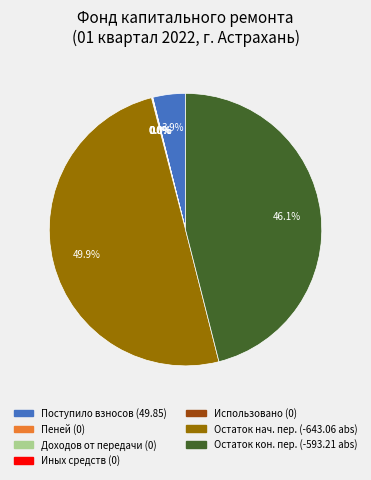

What percentage is NOT represented by Поступило взносов (49.85)?

96.1%